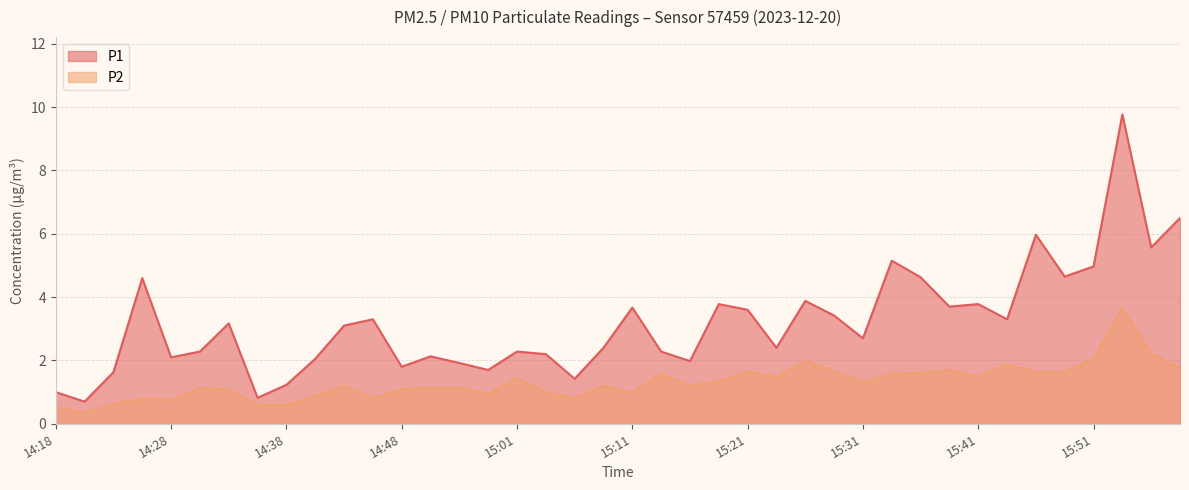

Count the number of categories in the chart.

40